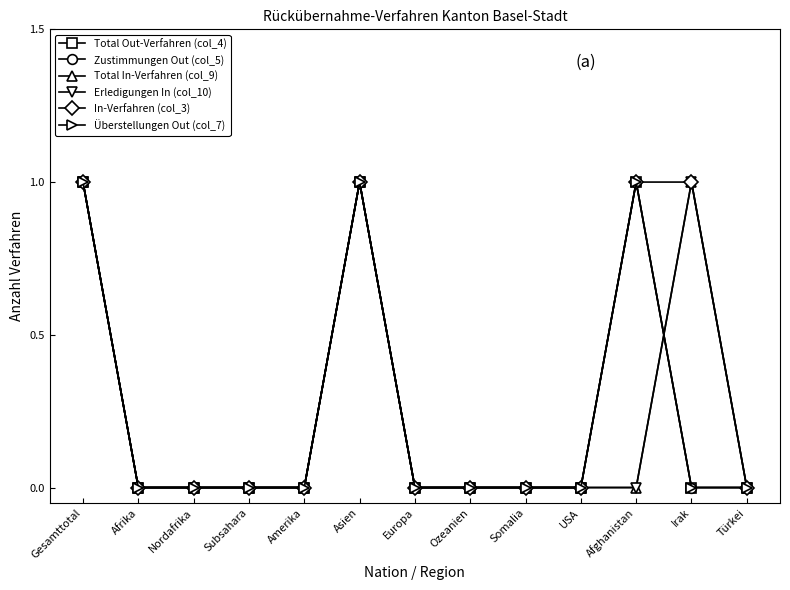

Does the chart have visible grid lines?

No